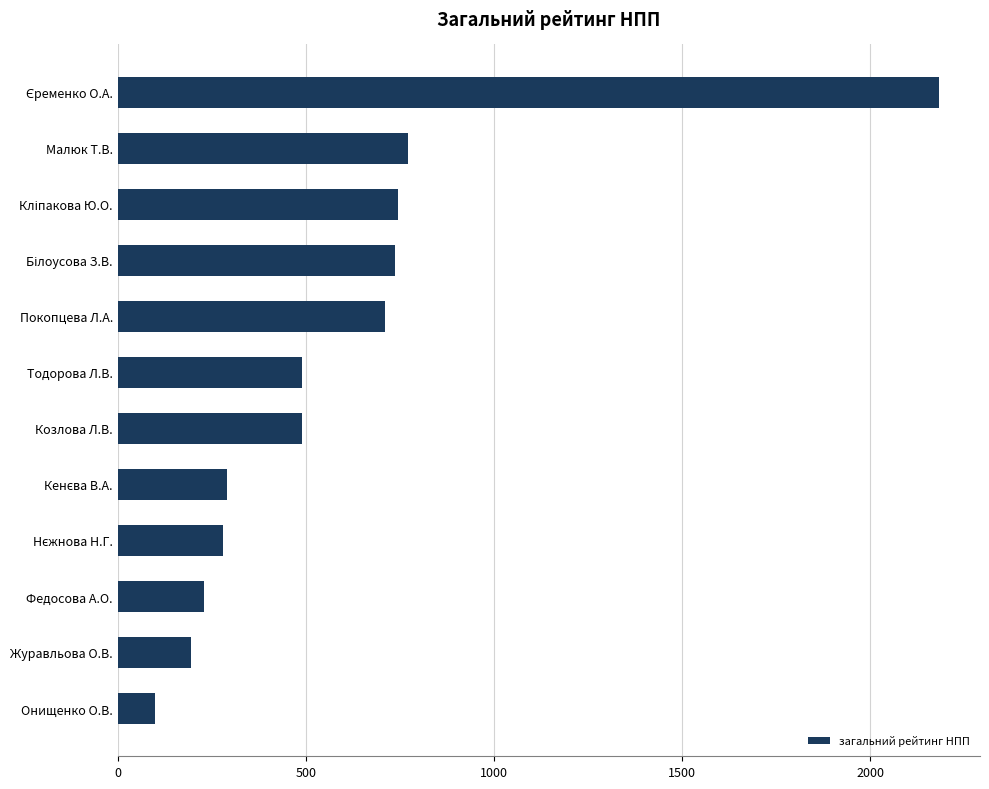

The value at Козлова Л.В. is 489.2. True or false?

True